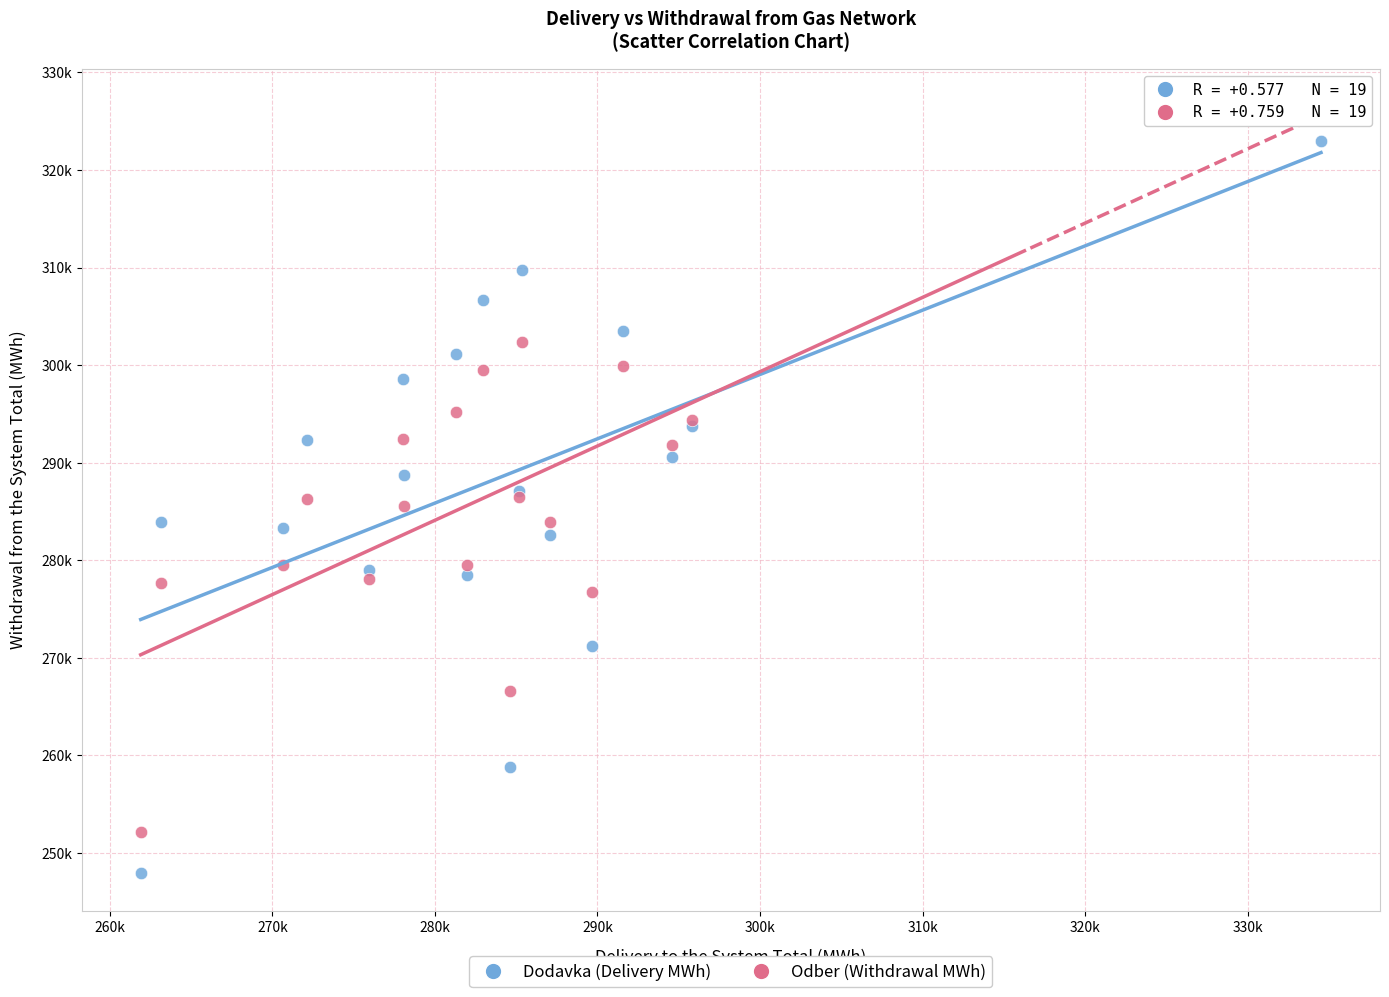

Which series reaches the minimum Y coordinate?

Dodavka (Delivery MWh)